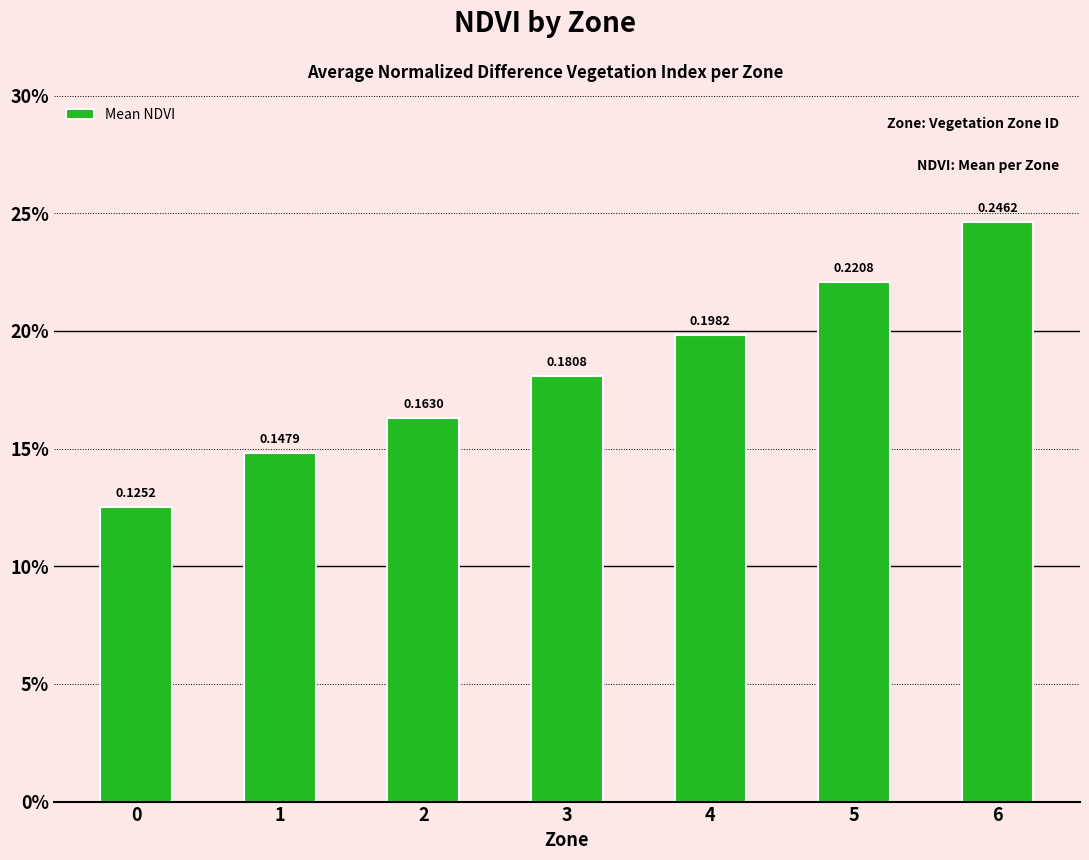

Does the chart contain any negative values?

No